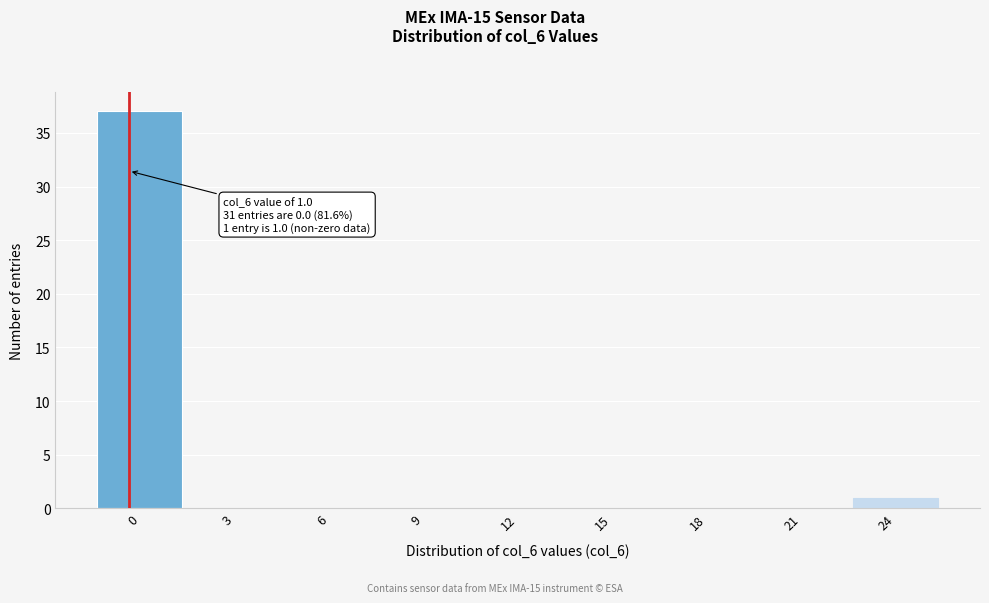

Reading left to right, list all the values displayed in this chart.

0=37	3=0	6=0	9=0	12=0	15=0	18=0	21=0	24=1